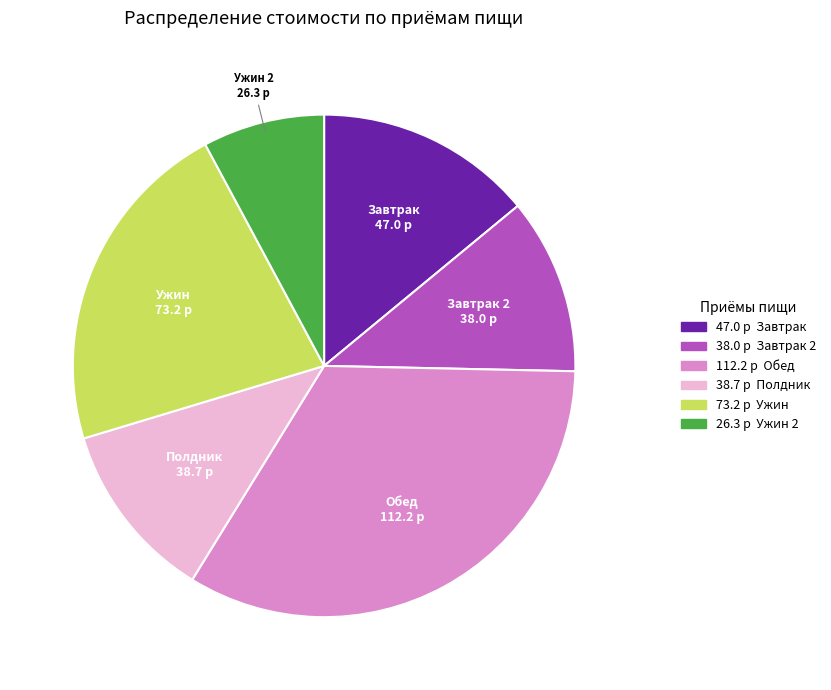

Combined, do Полдник and Ужин 2 account for over 50%?

No